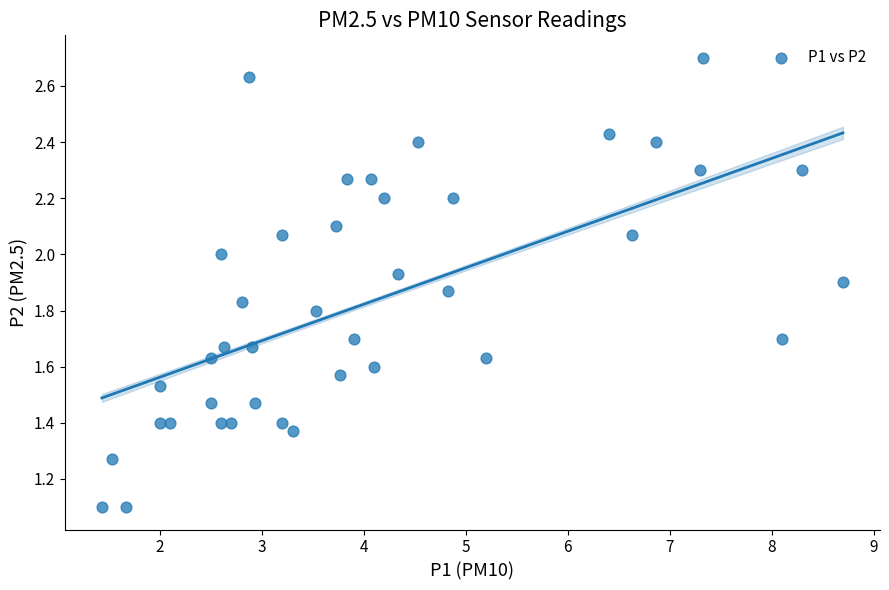

How many points are shown in the scatter plot?

40